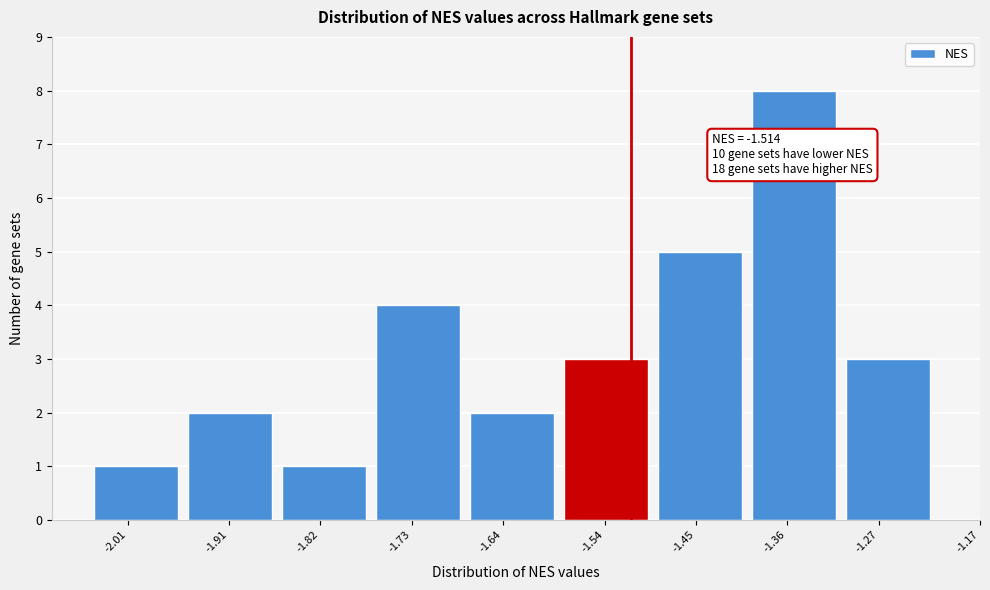

Reading right to left, transcribe all the data shown in this chart.

-1.27=3	-1.36=8	-1.45=5	-1.54=3	-1.64=2	-1.73=4	-1.82=1	-1.91=2	-2.01=1